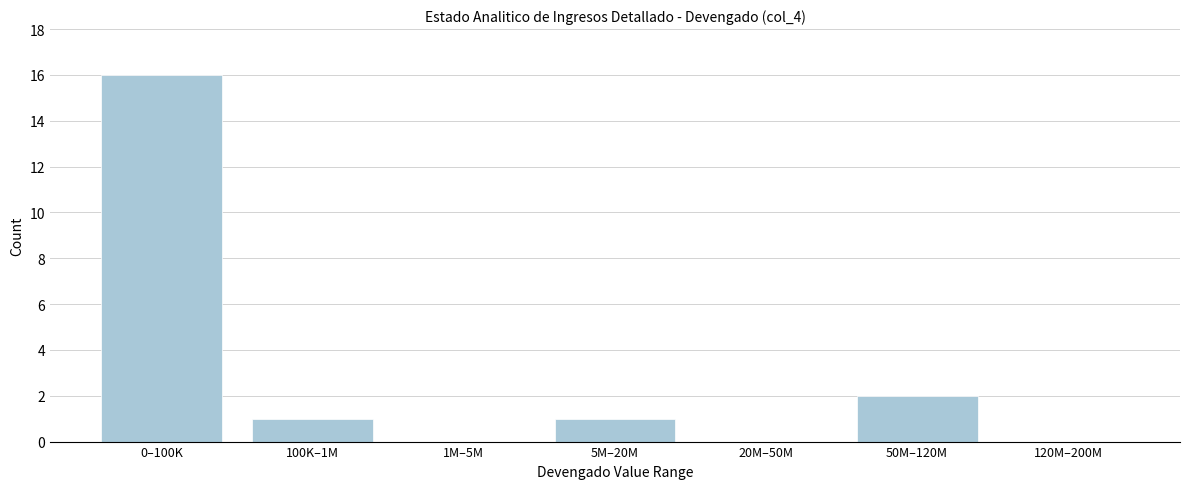

Reading left to right, list all the values displayed in this chart.

0–100K=16	100K–1M=1	1M–5M=0	5M–20M=1	20M–50M=0	50M–120M=2	120M–200M=0